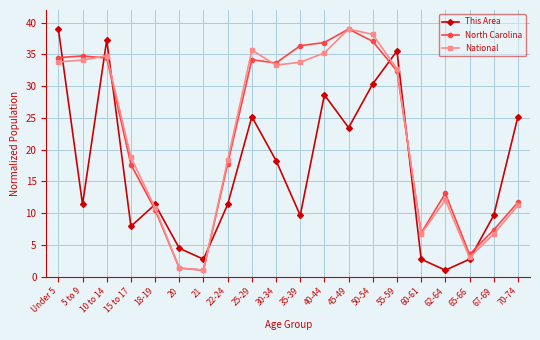

Which series ends up on top after the final intersection of North Carolina and National?

North Carolina